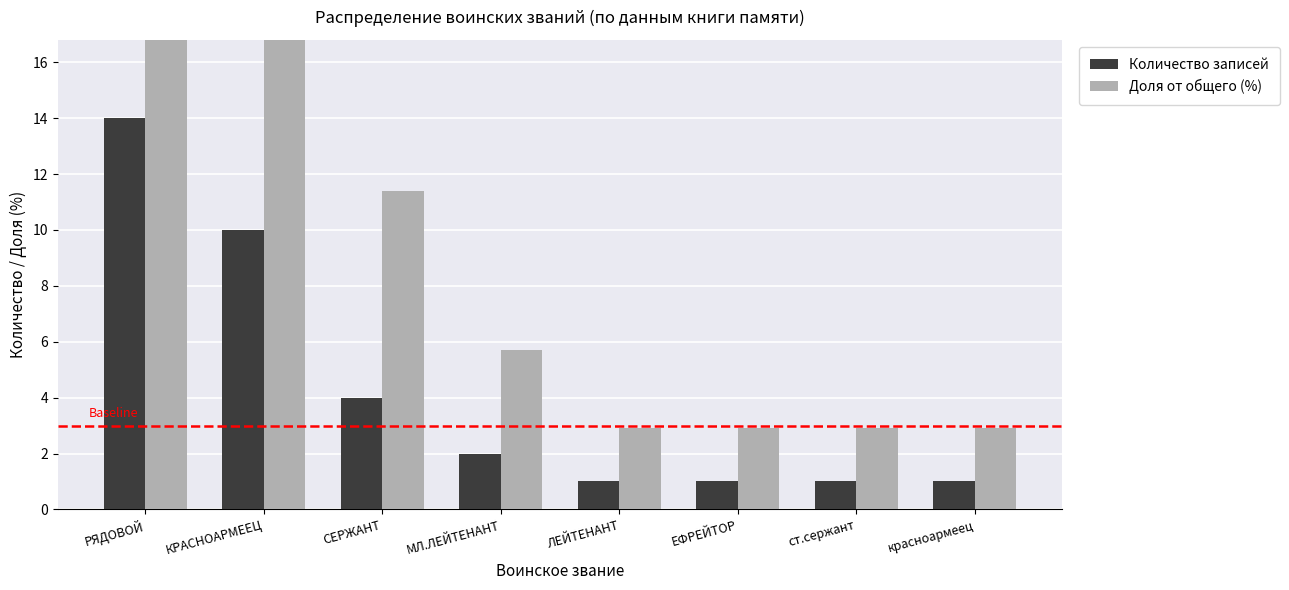

At how many categories does at least one series exceed 3?

4